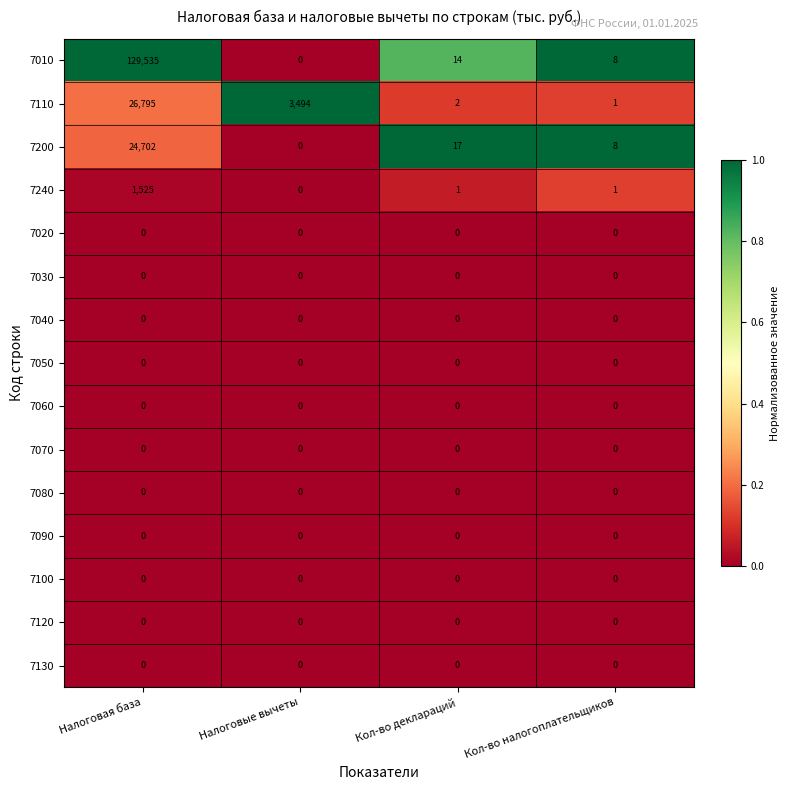

At which category is the sum across all series the highest?

Налоговая база